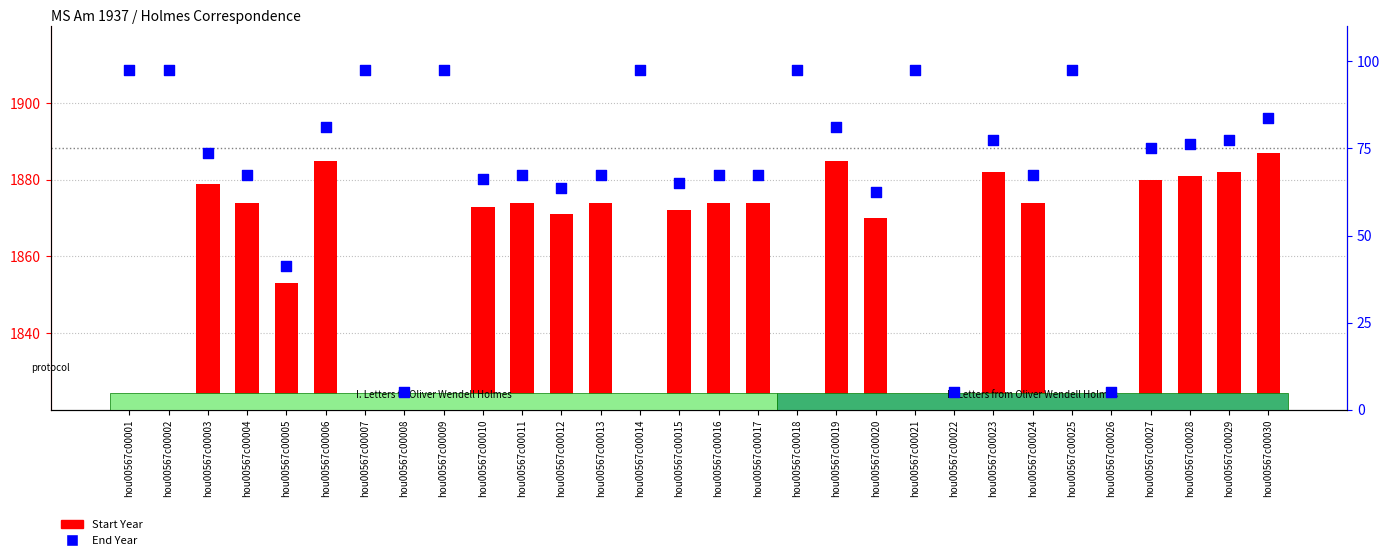

What are all the series names shown in the legend?

Start Year, End Year